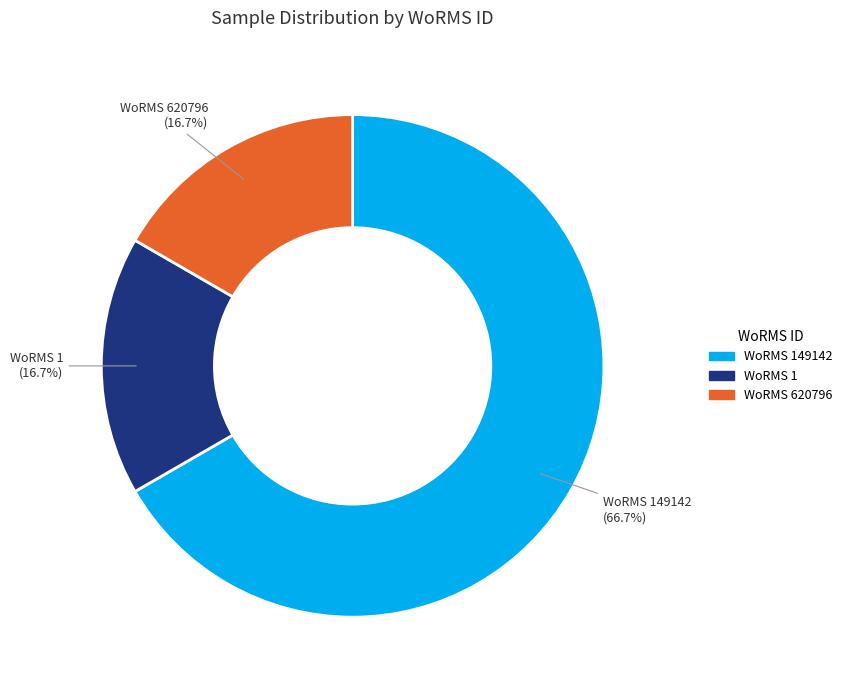

How many segments does this pie chart have?

3